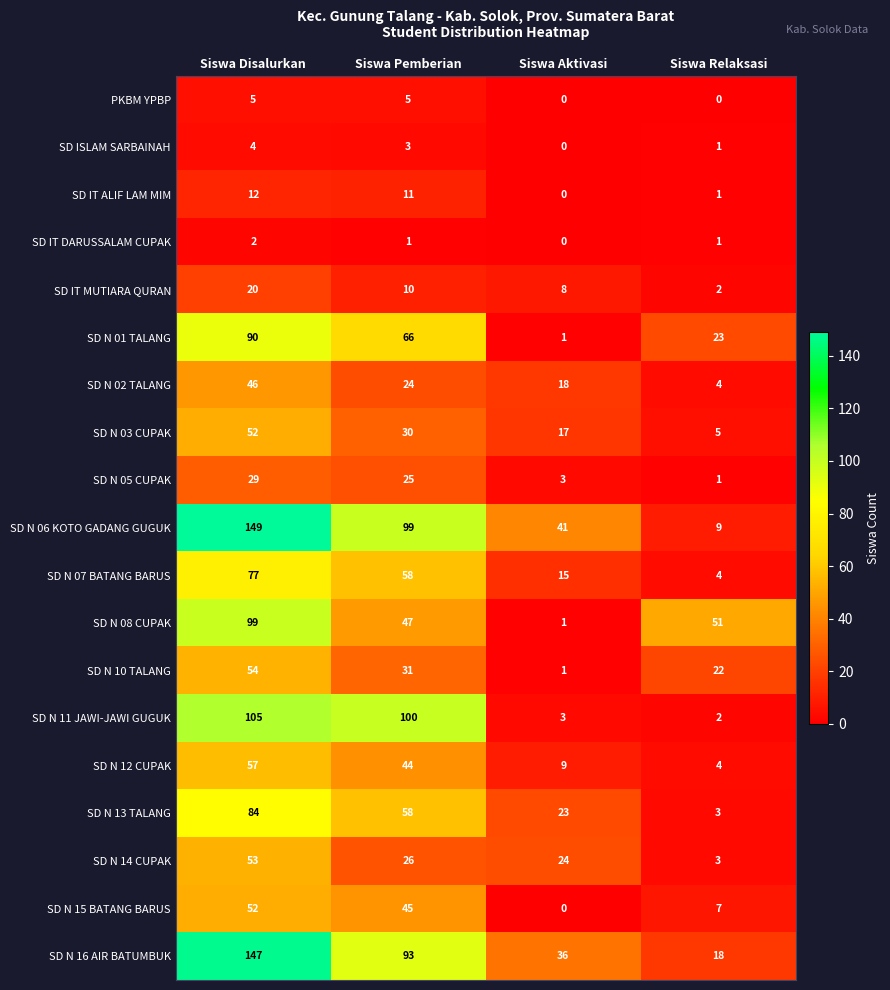

How many series are shown in this chart?

19